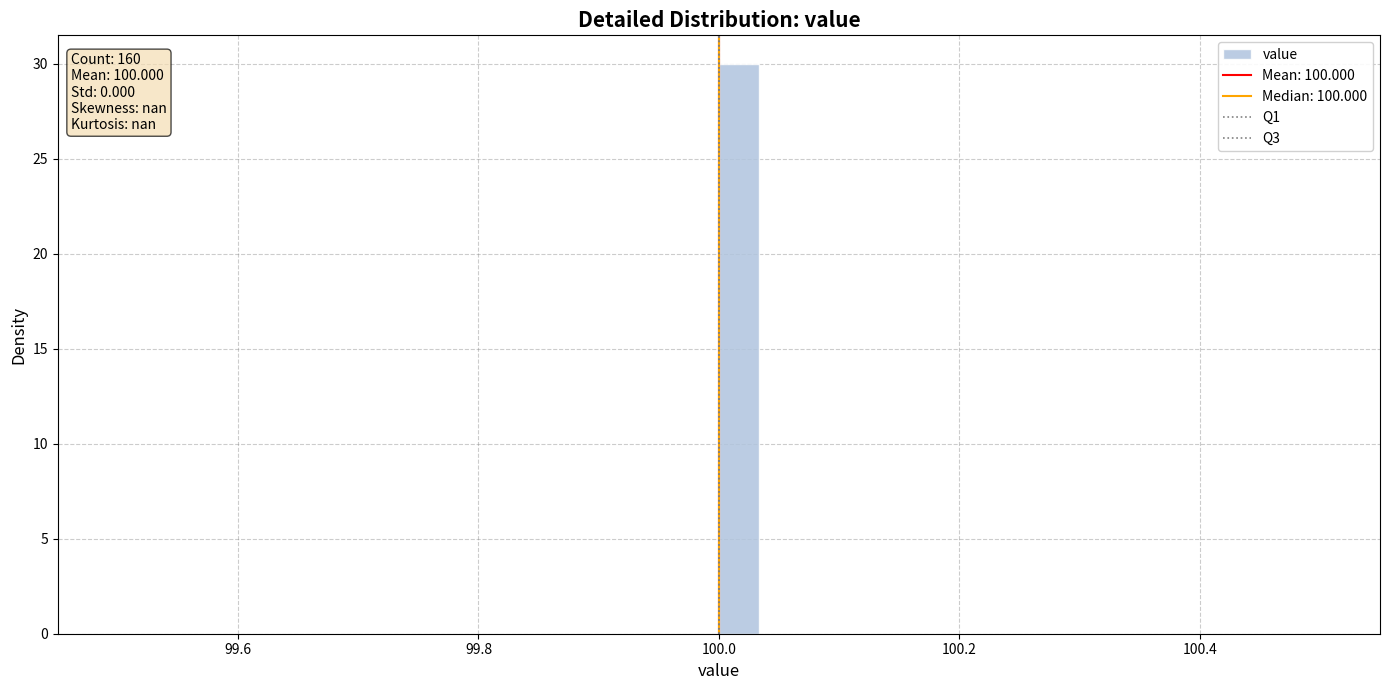

Around what value on the x-axis is the tallest bar? Give the approximate position of its centre, as read against the axis.

100.02